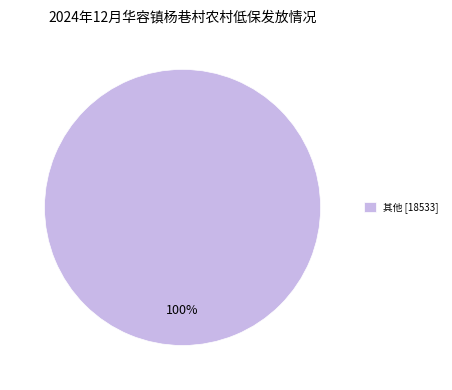

To the nearest percent, what portion does 其他 [18533] represent?

100%